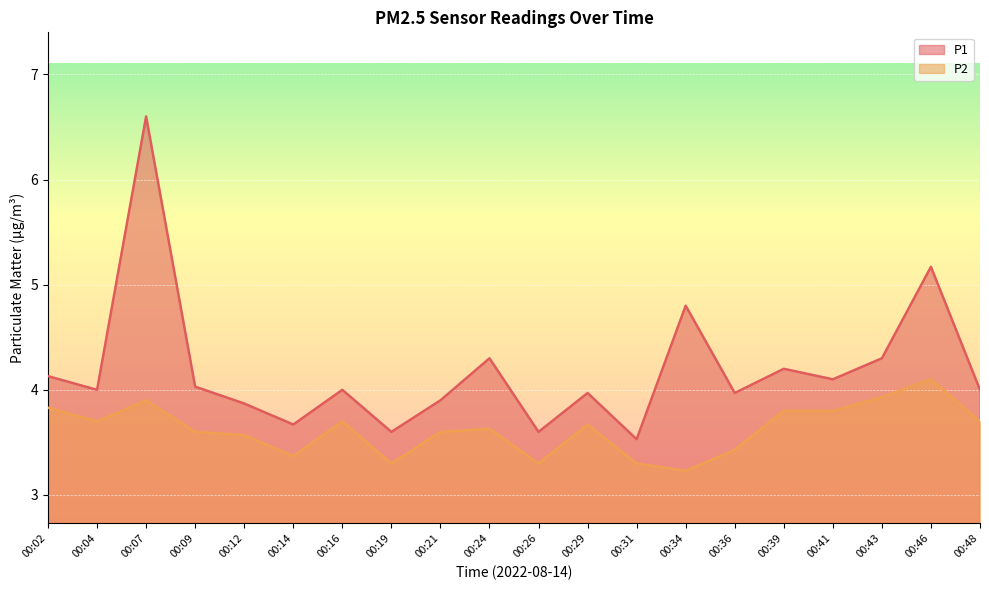

At 00:26, list the series in order from largest to smallest.

P1, P2